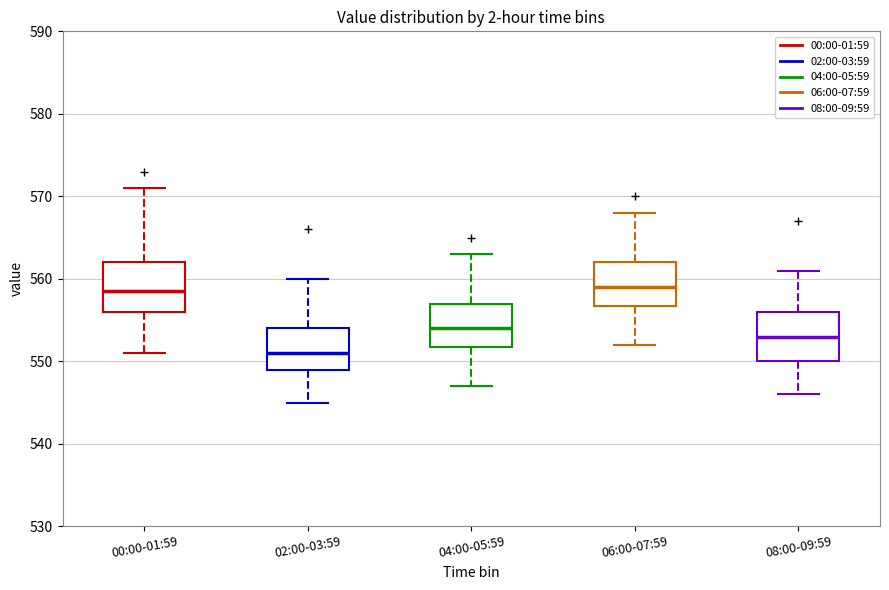

Where does the median line of the box for 02:00-03:59 sit on the y-axis? The values are not printed on the chart, so give them approximately, as read against the axis.

551